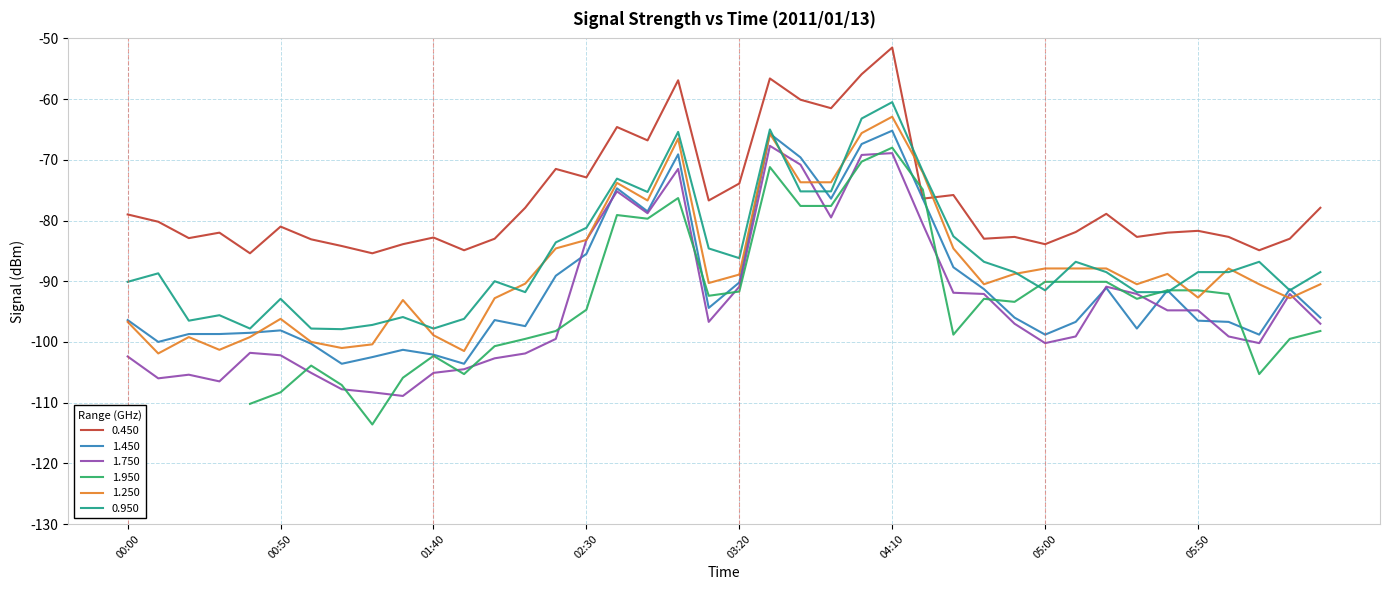

At which label does 1.750 reach its peak?

03:30